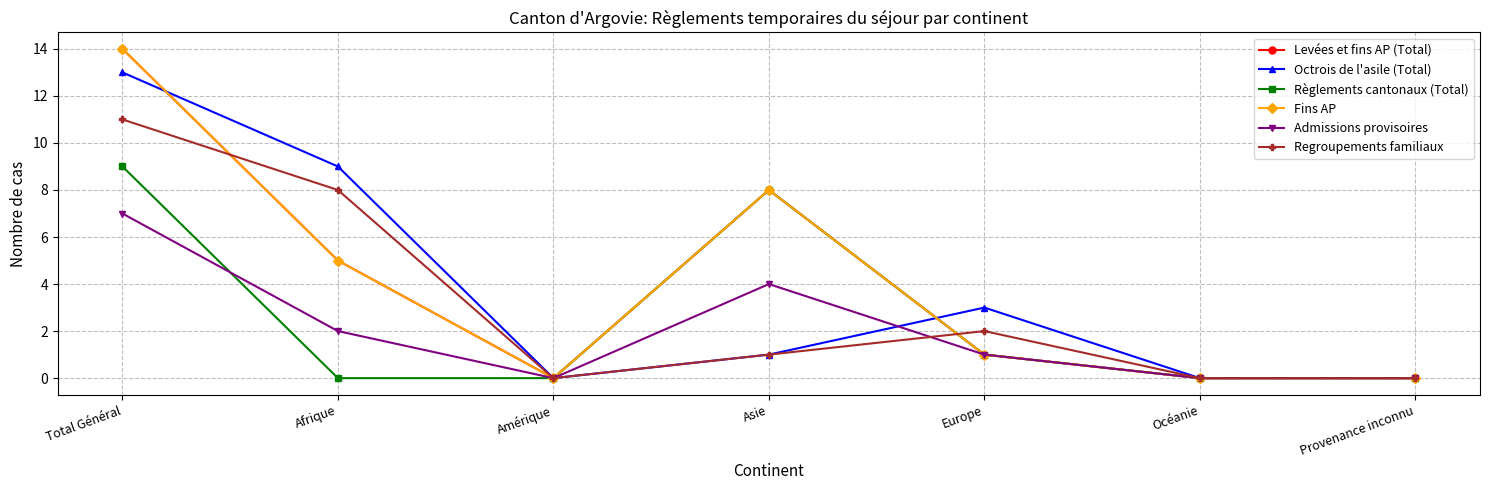

Reading left to right, list all the values displayed in this chart.

Levées et fins AP (Total): 14	5	0	8	1	0	0
Octrois de l'asile (Total): 13	9	0	1	3	0	0
Règlements cantonaux (Total): 9	0	0	8	1	0	0
Fins AP: 14	5	0	8	1	0	0
Admissions provisoires: 7	2	0	4	1	0	0
Regroupements familiaux: 11	8	0	1	2	0	0